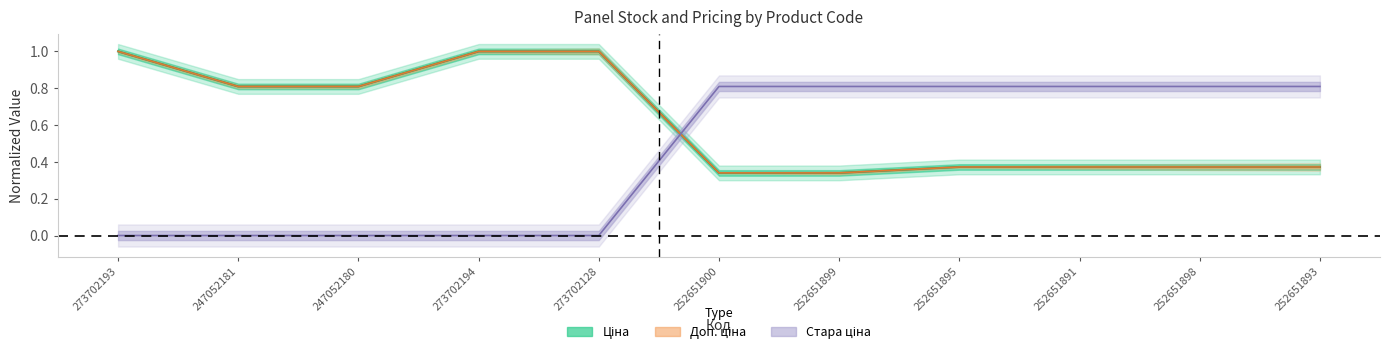

What is the difference between the maximum and minimum values in the Ціна series?

0.7